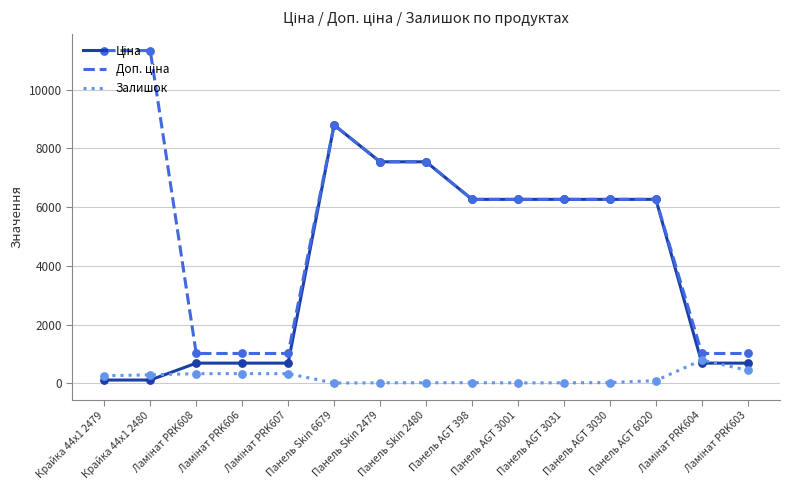

At which category is the sum across all series the highest?

Панель Skin 6679